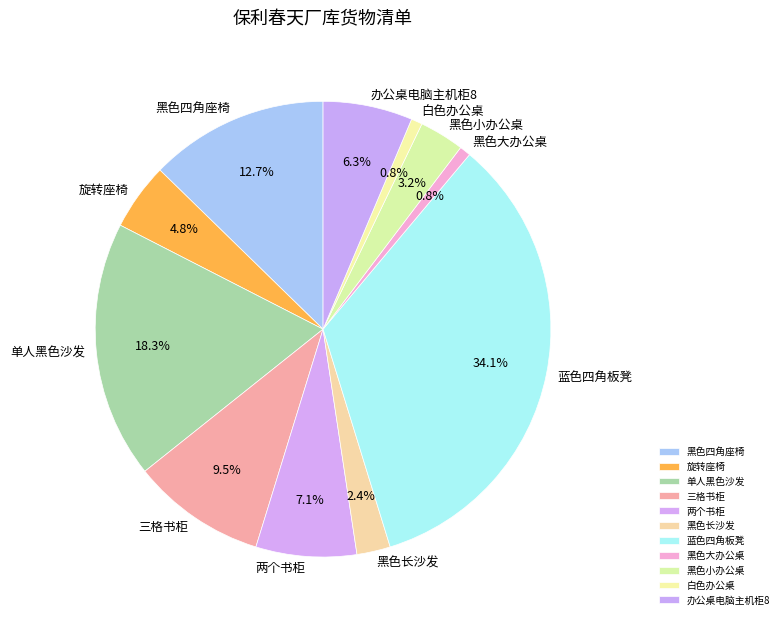

Between 蓝色四角板凳 and 两个书柜, which is larger?

蓝色四角板凳